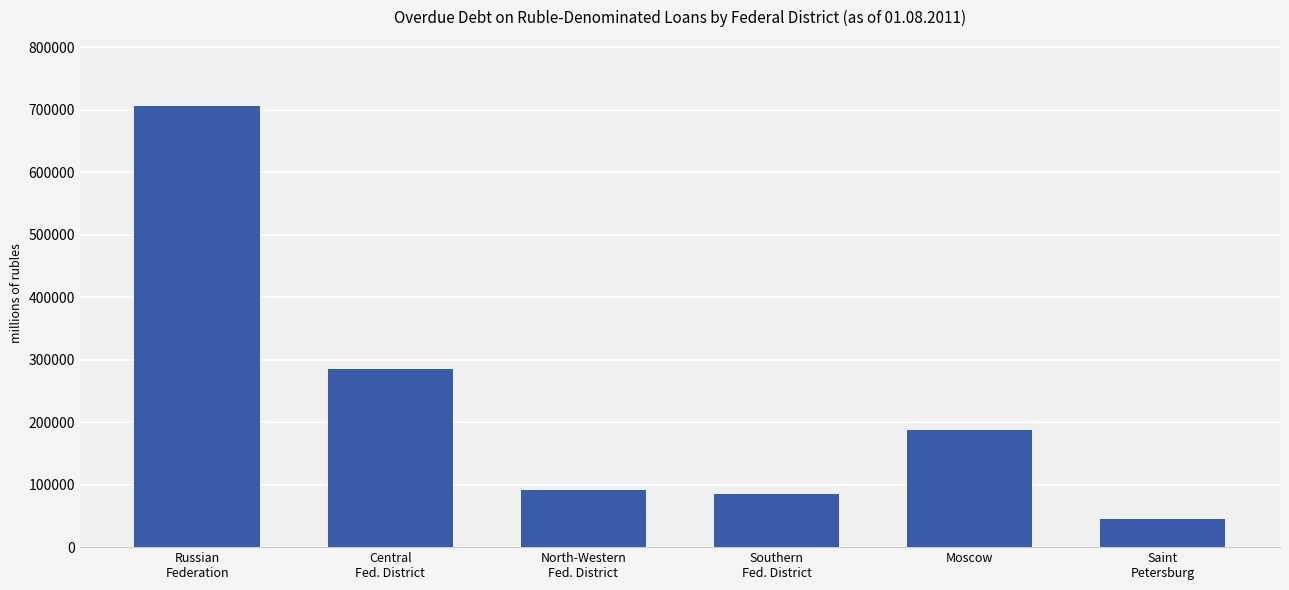

What is the sum of all values?

1400000